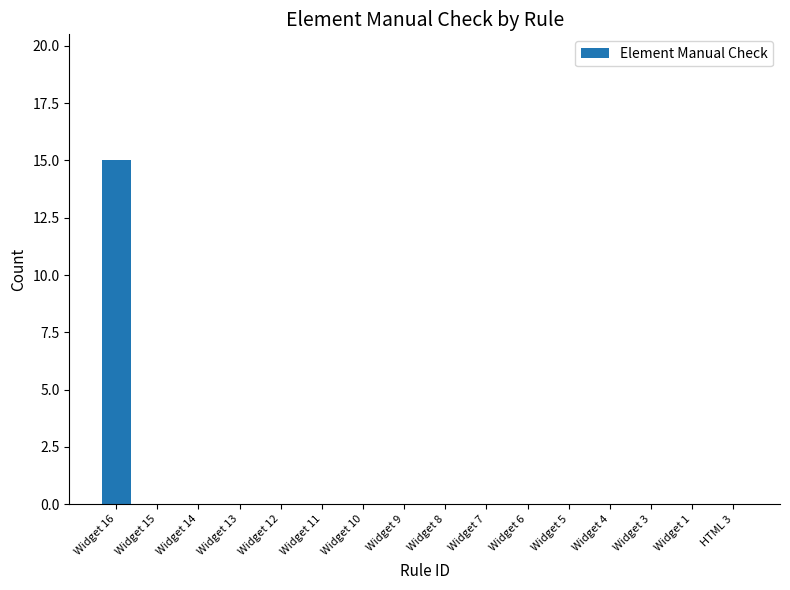

Which label corresponds to the largest value in the chart?

Widget 16